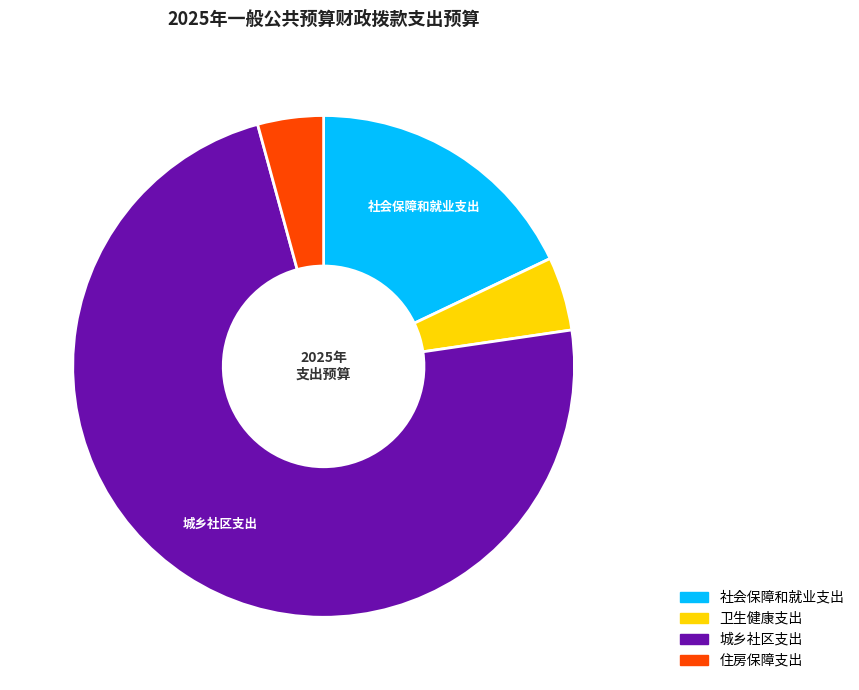

Combined, do 住房保障支出 and 社会保障和就业支出 account for over 50%?

No